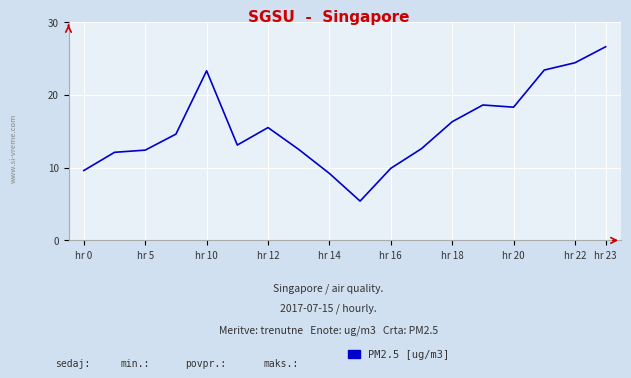

How many distinct data groups are displayed?

1